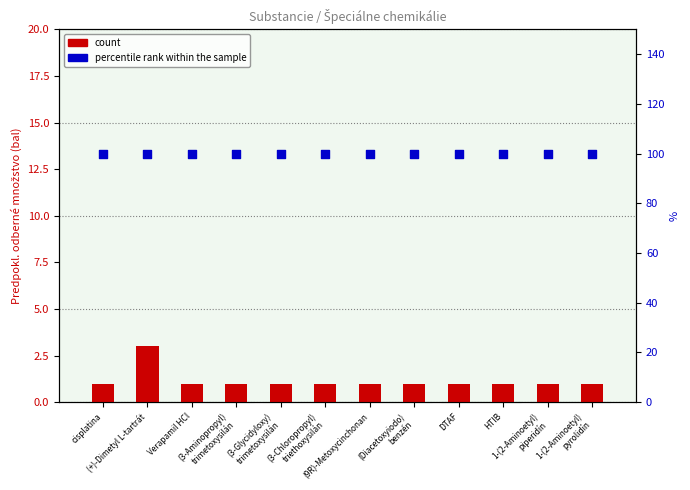

Which series has the largest total across all categories?

percentile rank within the sample